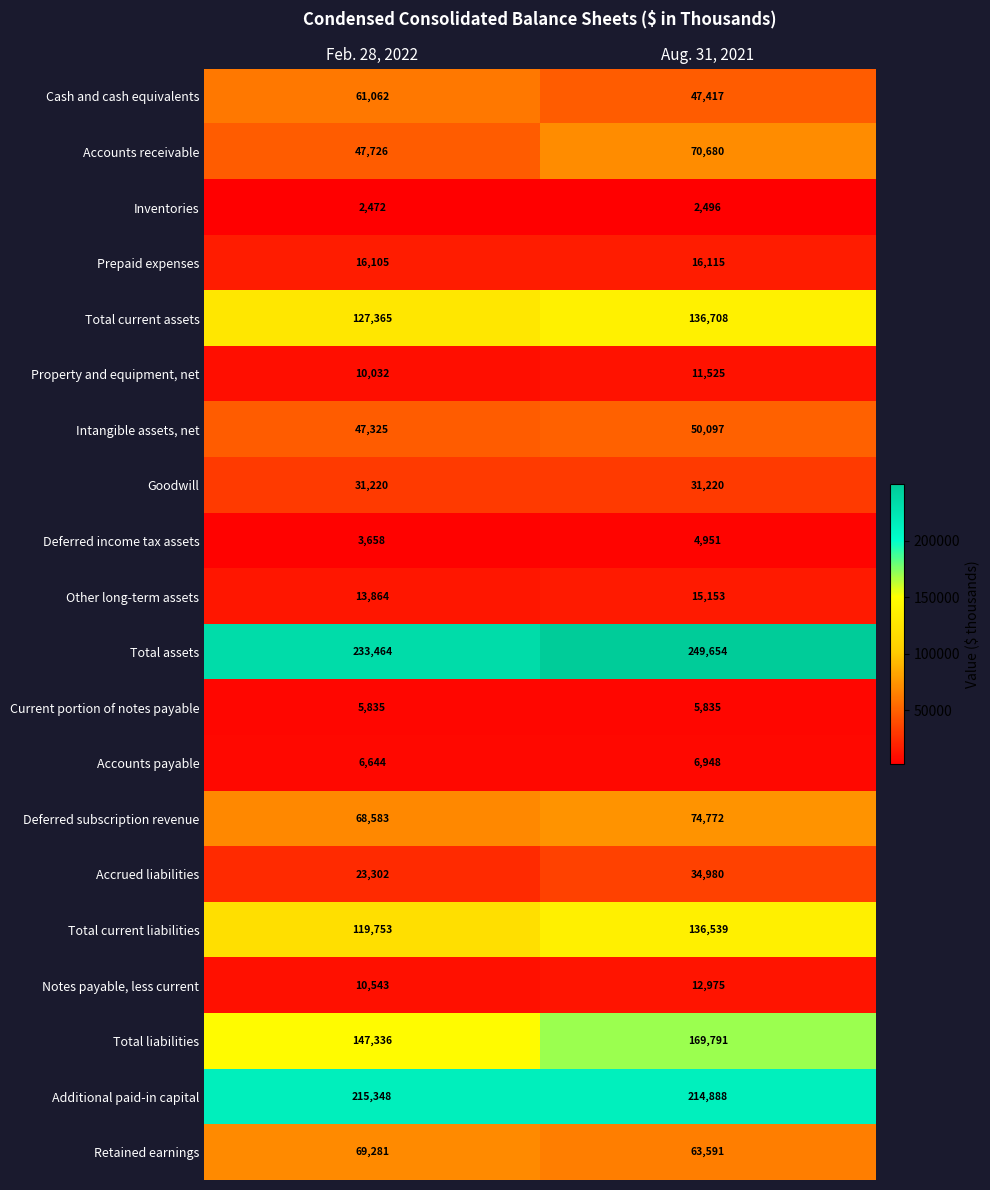

Is it true that Total current assets equals 180407 at Aug. 31, 2021?

False